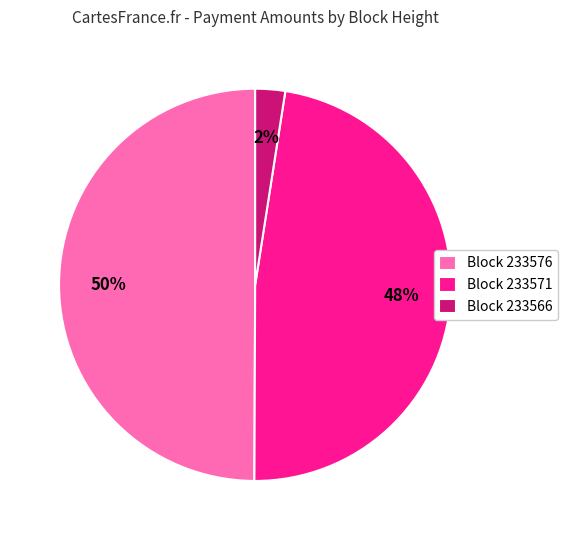

What percentage is the Block 233571 slice, to the nearest percent?

48%